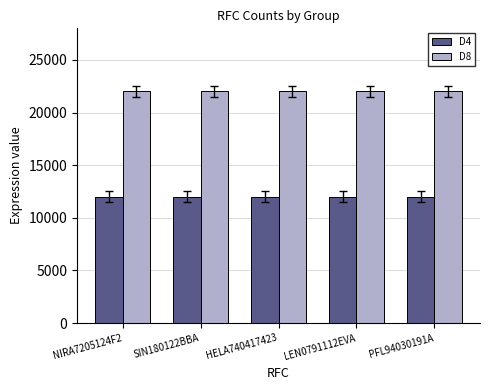

What is the sum of the D4 values at HELA740417423 and LEN0791112EVA?

24044